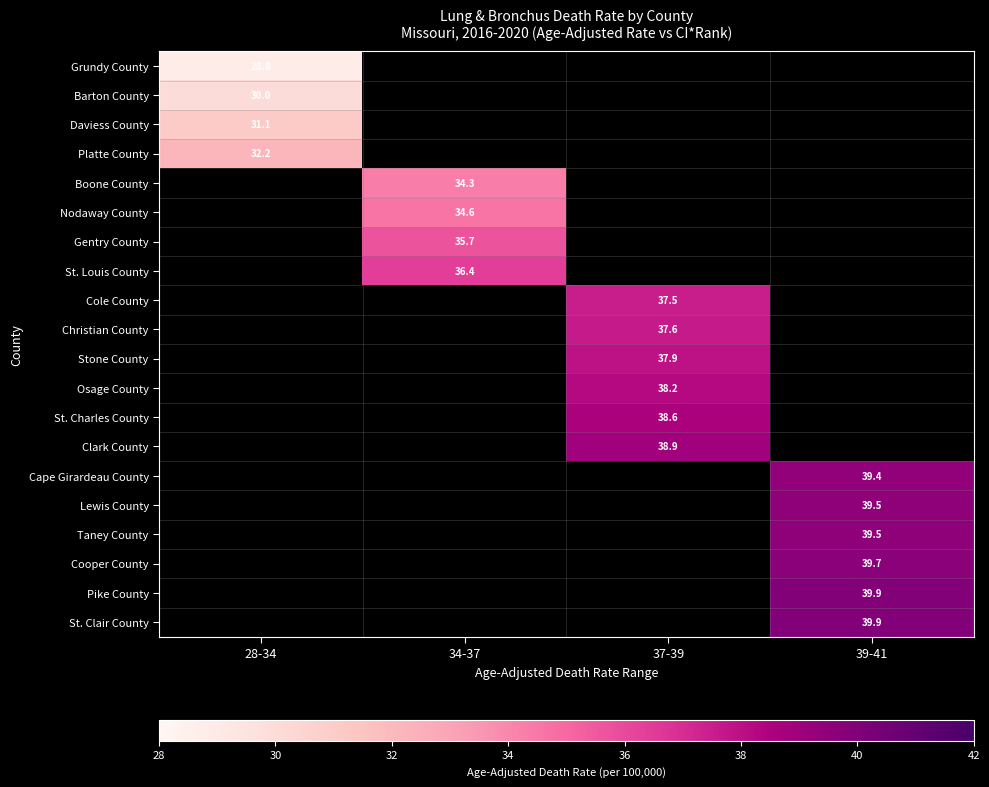

Which label corresponds to the smallest value in the chart?

28-34